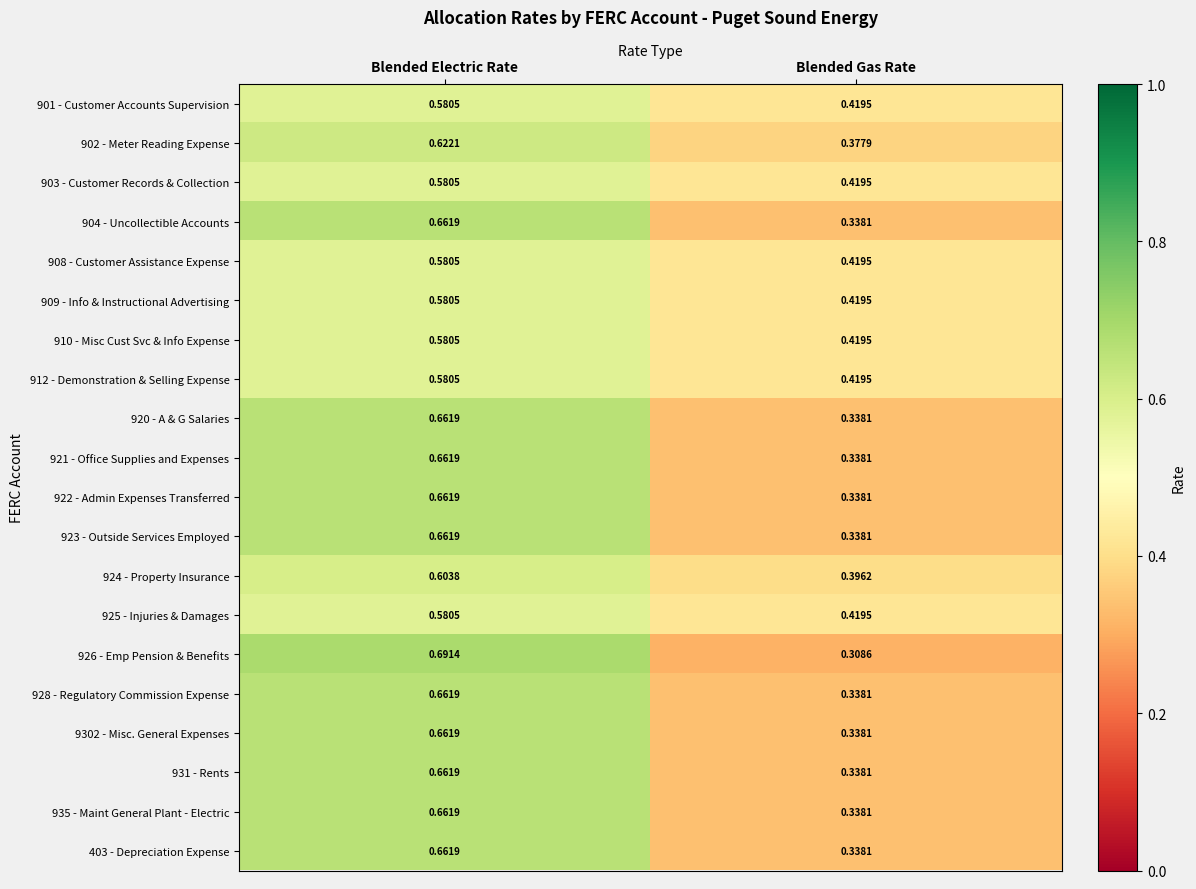

At which label is 901 - Customer Accounts Supervision closest to 0?

Blended Gas Rate